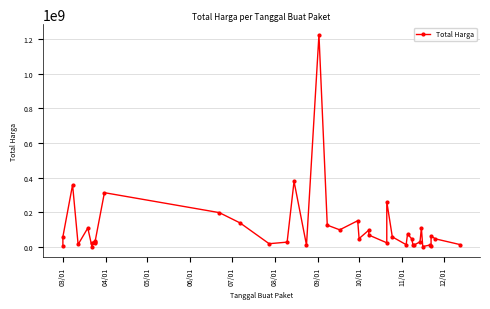

What is the smallest value displayed?

2395750